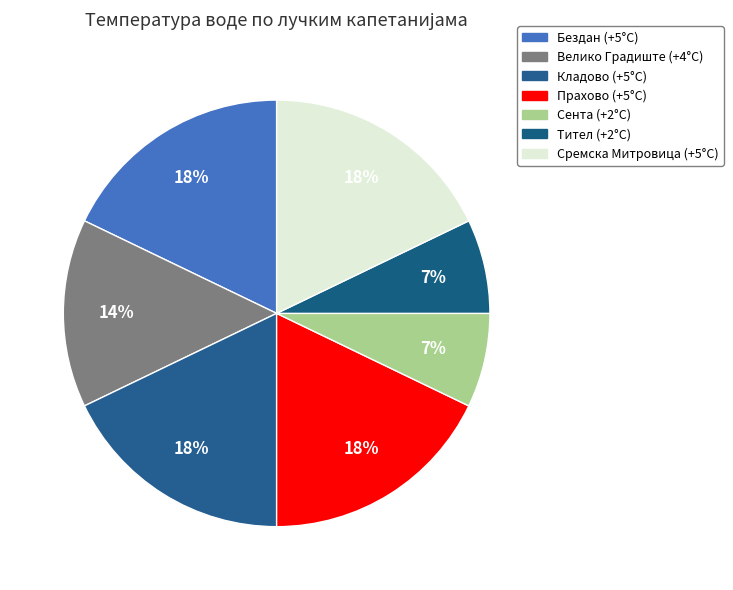

Does any single category account for the majority?

No